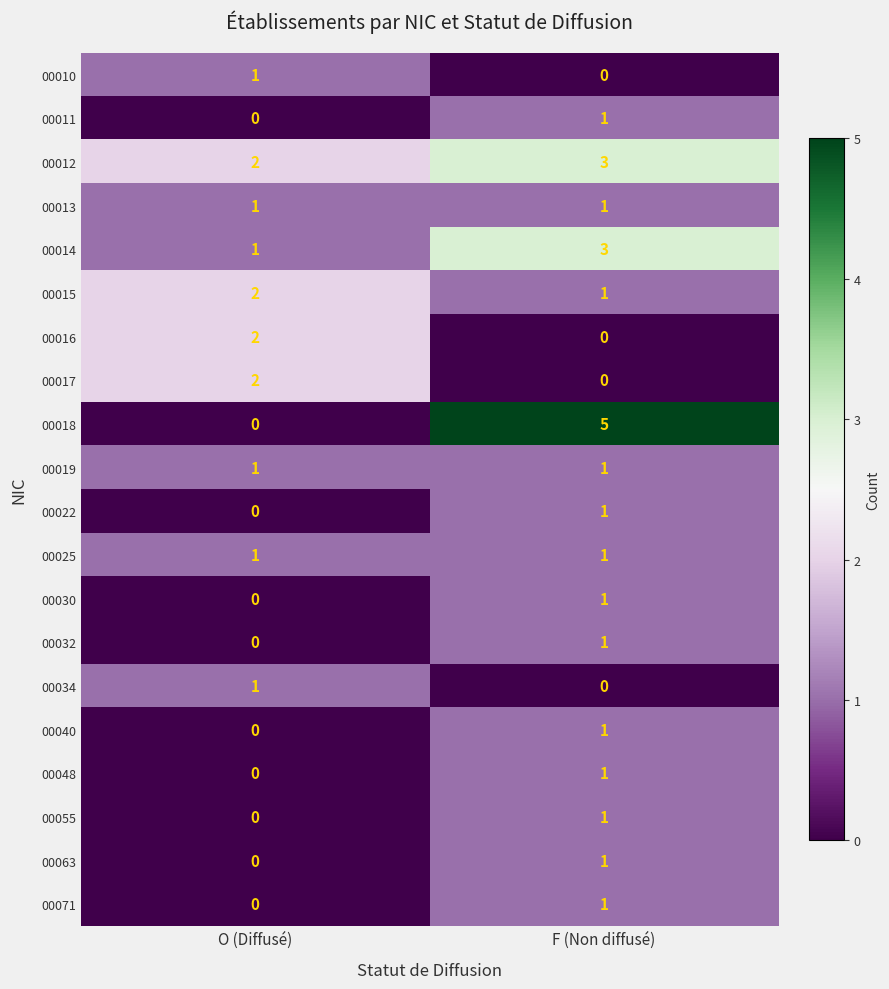

Where is 00011 nearest to the value 0?

O (Diffusé)